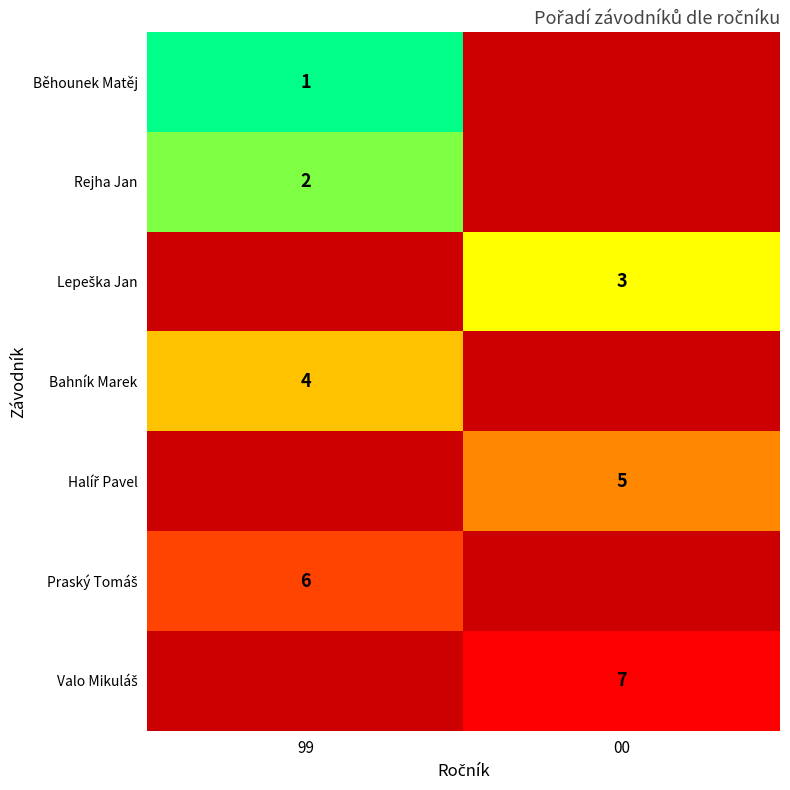

Is it true that Bahník Marek equals 4 at 99?

True